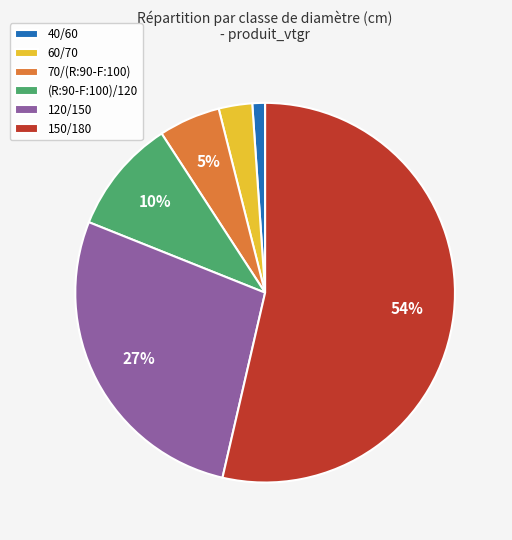

Combined, do 60/70 and 40/60 account for over 50%?

No